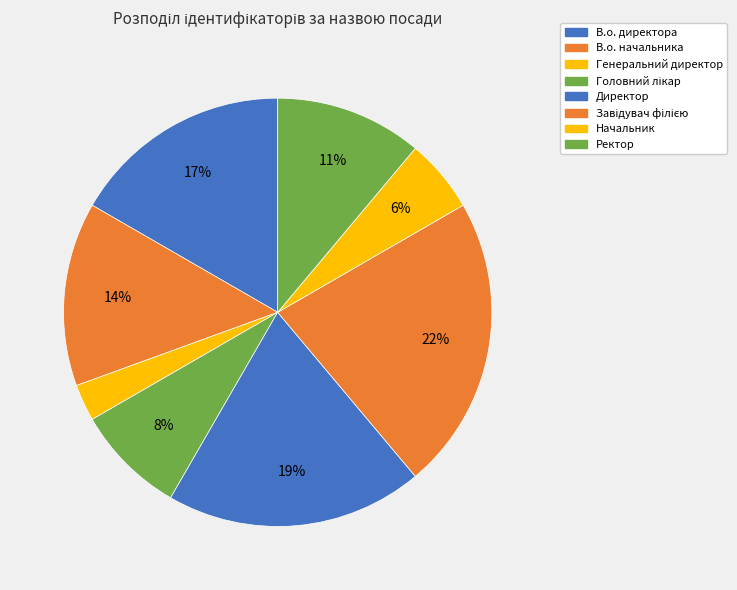

Count the number of slices in the pie.

8